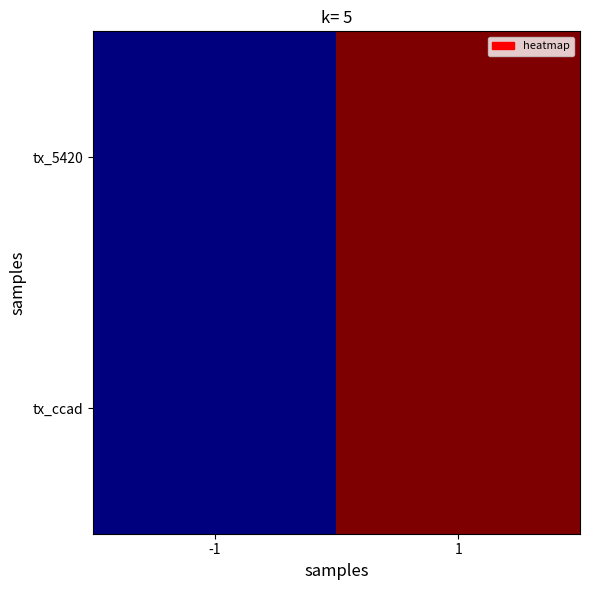

Reading left to right, what are all the values shown in this chart?

tx_5420: -1=0	1=2
tx_ccad: -1=0	1=2